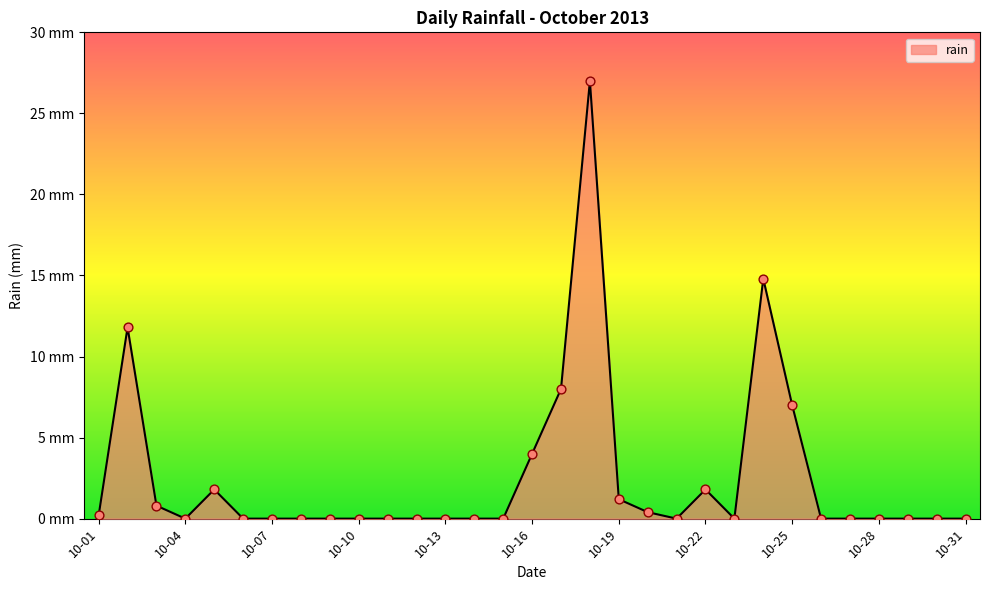

Does the chart have visible grid lines?

No